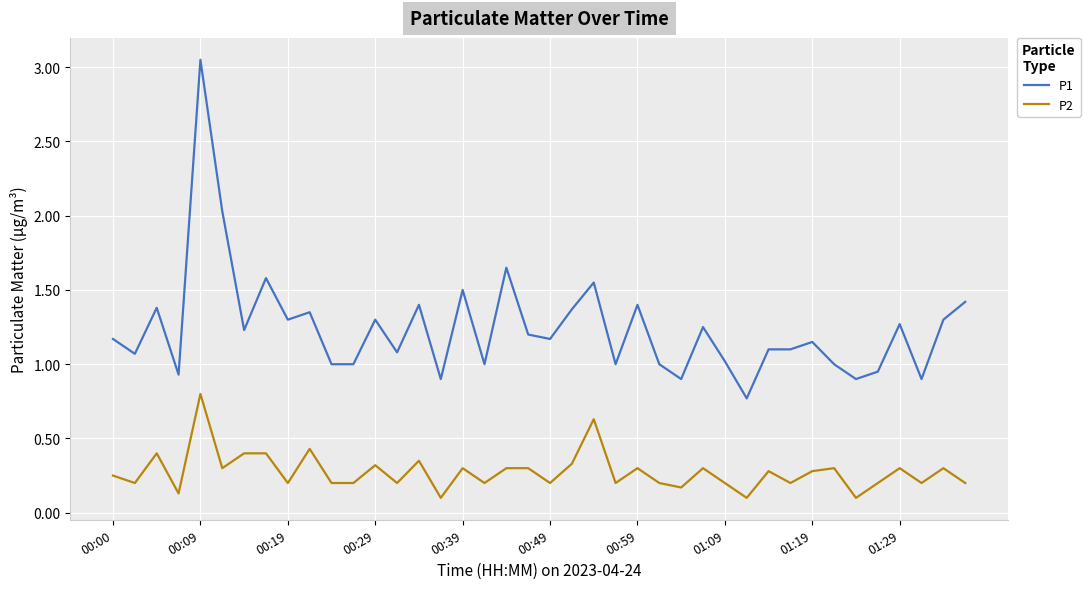

Rank the series by their maximum value, from lowest to highest.

P2, P1